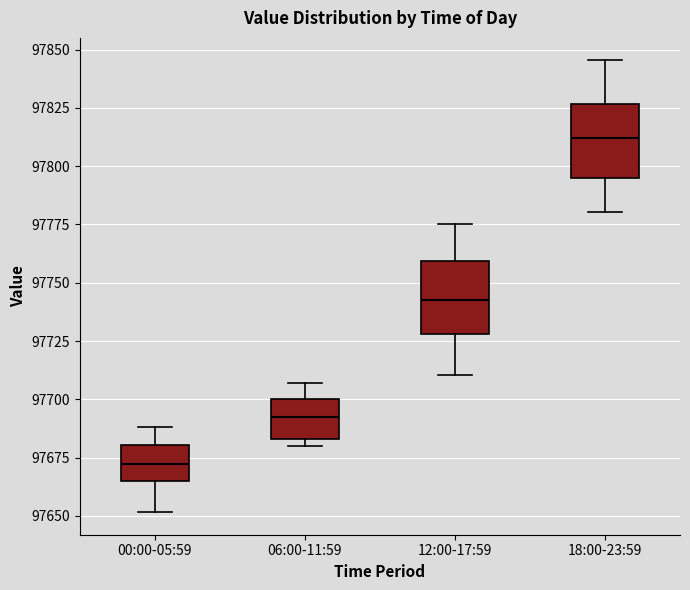

Reading left to right, transcribe this box plot: for each box, give where its median line is, the range the box spans, and where its two whiskers end, as read against the y-axis. The values are not printed on the chart, so give them approximately, as read against the axis.

00:00-05:59: median 97670, box 97665 to 97680, whiskers 97650 to 97690
06:00-11:59: median 97695, box 97685 to 97700, whiskers 97680 to 97705
12:00-17:59: median 97745, box 97730 to 97760, whiskers 97710 to 97775
18:00-23:59: median 97810, box 97795 to 97825, whiskers 97780 to 97845